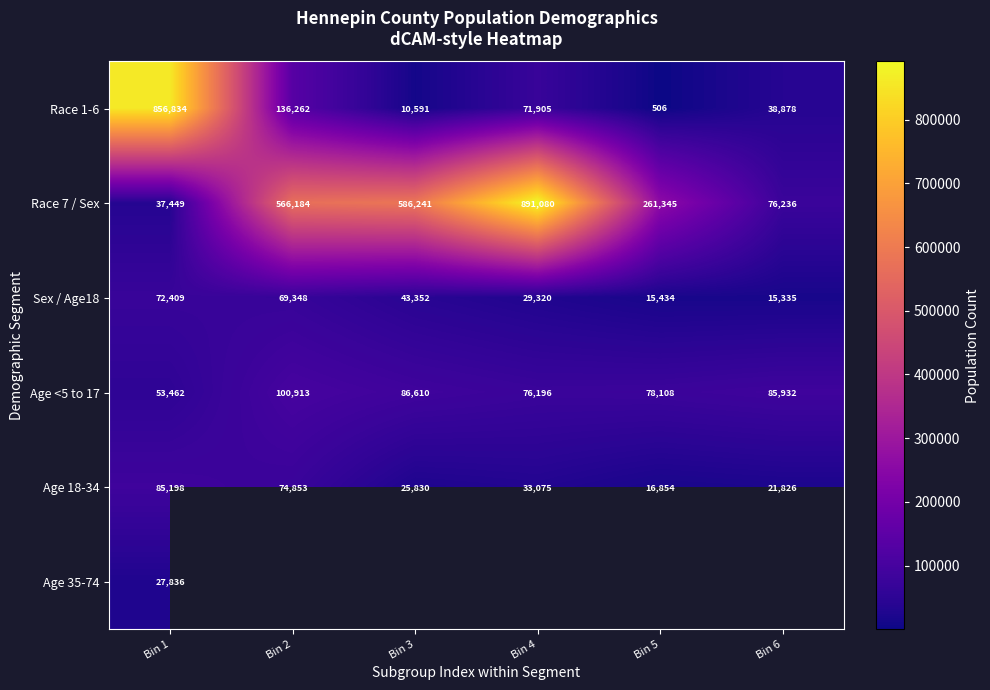

What is the average value of the Race 1-6 series?

185829